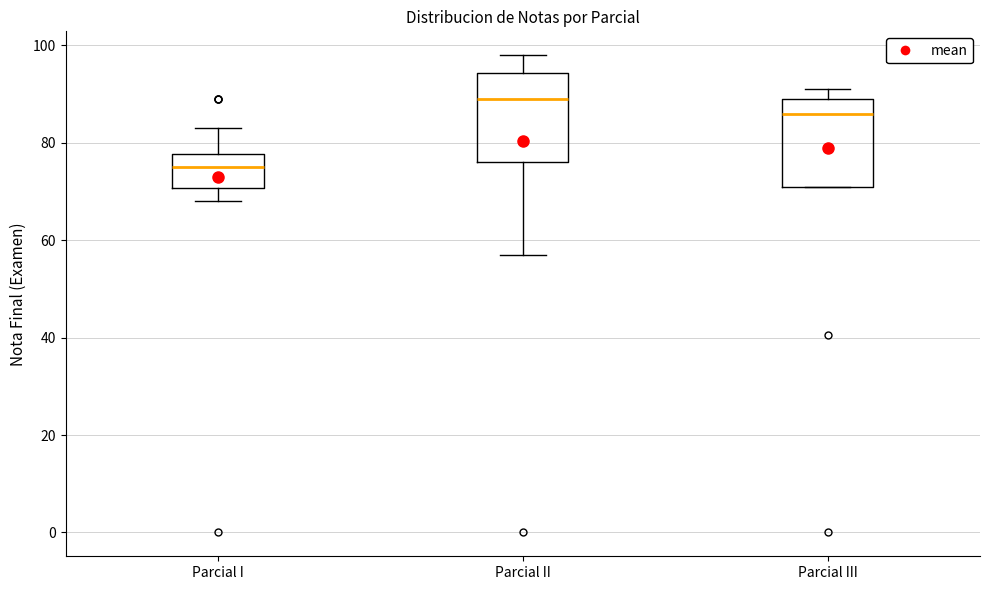

Where does the median line of the box for Parcial II sit on the y-axis? The values are not printed on the chart, so give them approximately, as read against the axis.

90